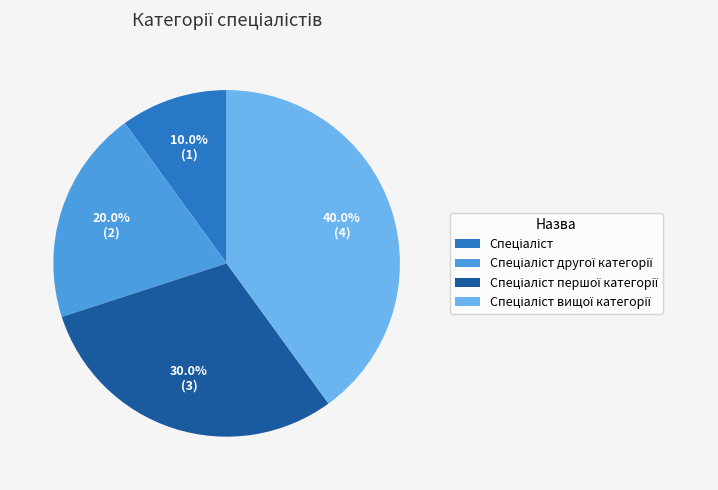

Is there any slice that represents more than half of the pie?

No